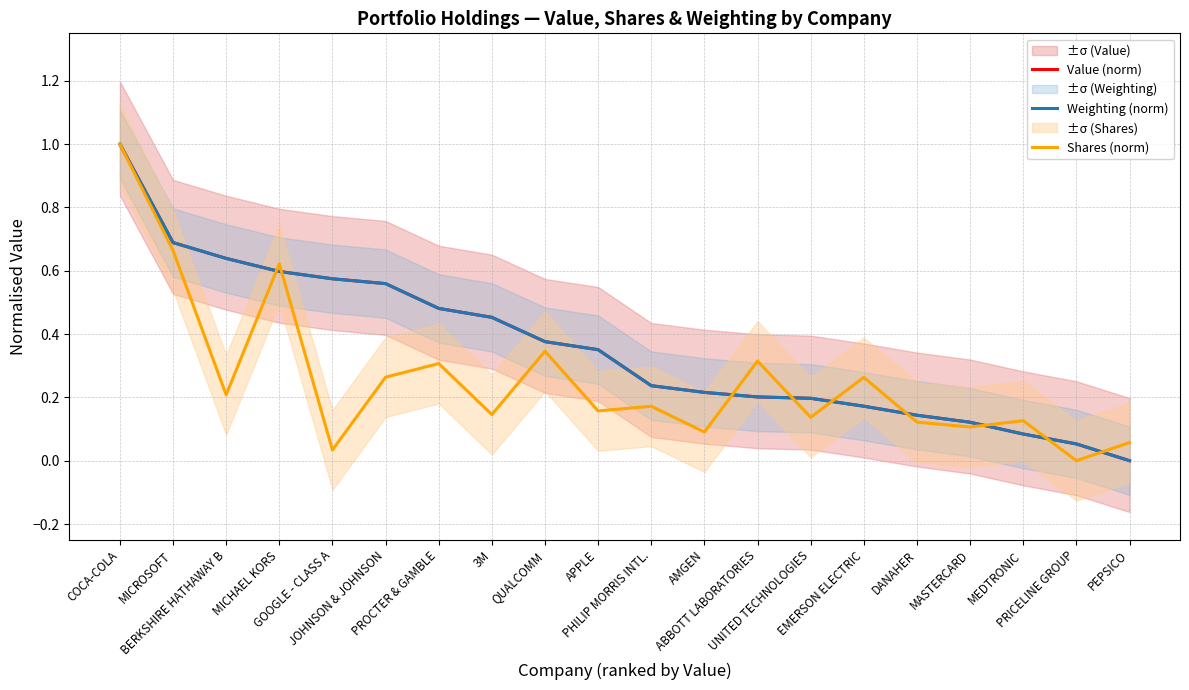

What is the value of the Value (norm) point at the 8th from the left?

0.5